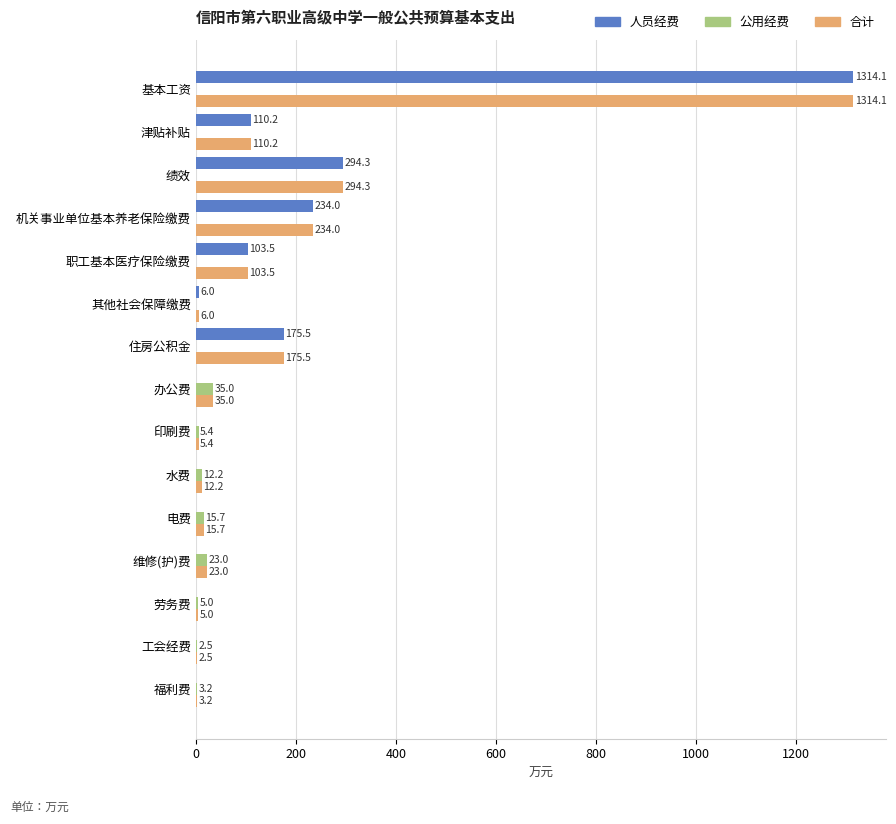

Is the value of 合计 at 福利费 greater than the value of 人员经费 at 劳务费?

Yes